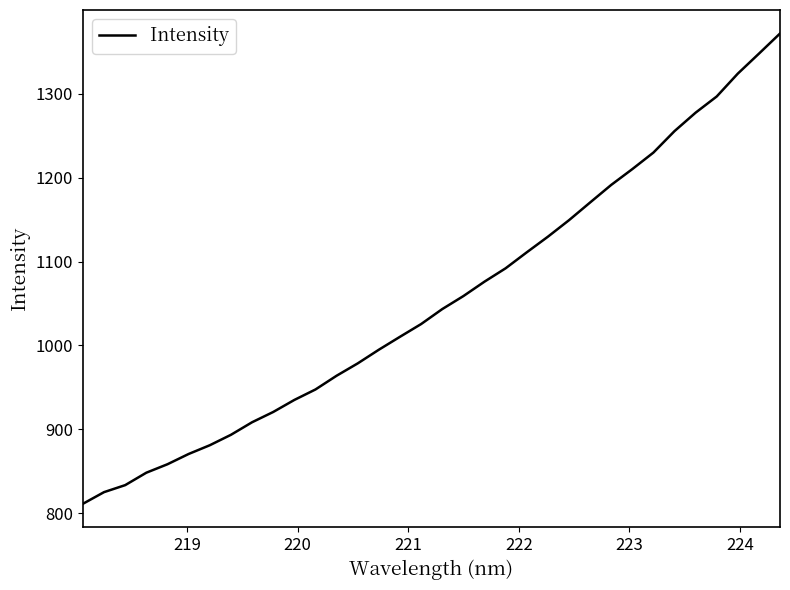

What is the greatest value displayed?

1371.7